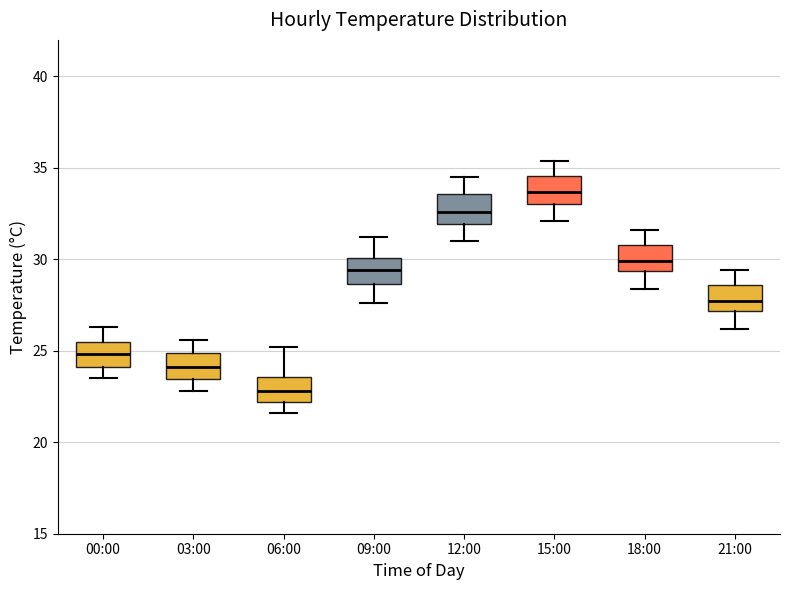

Which box's median line is the highest?

15:00